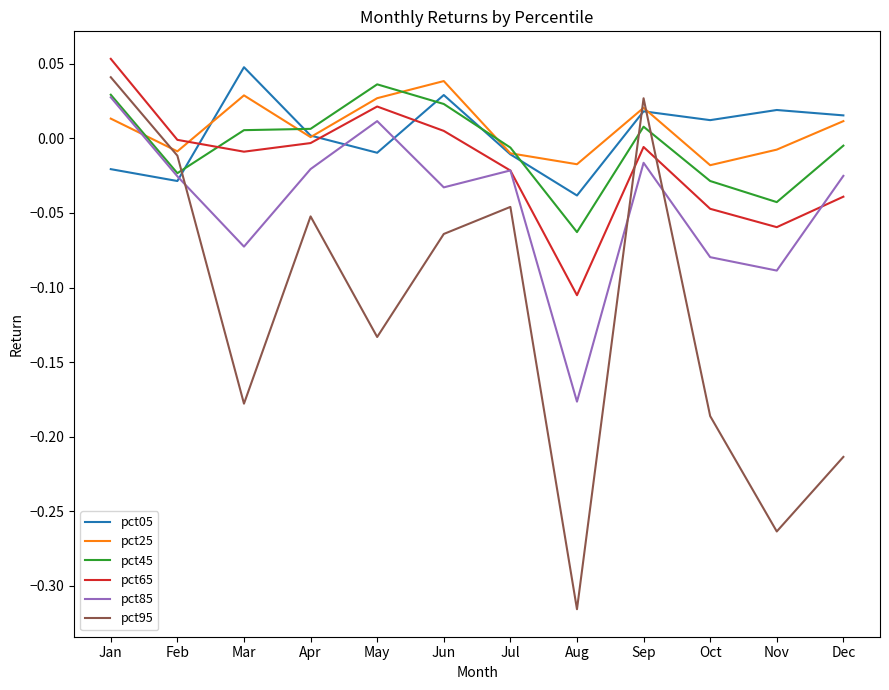

What is the total value across all series at Aug?

-0.7